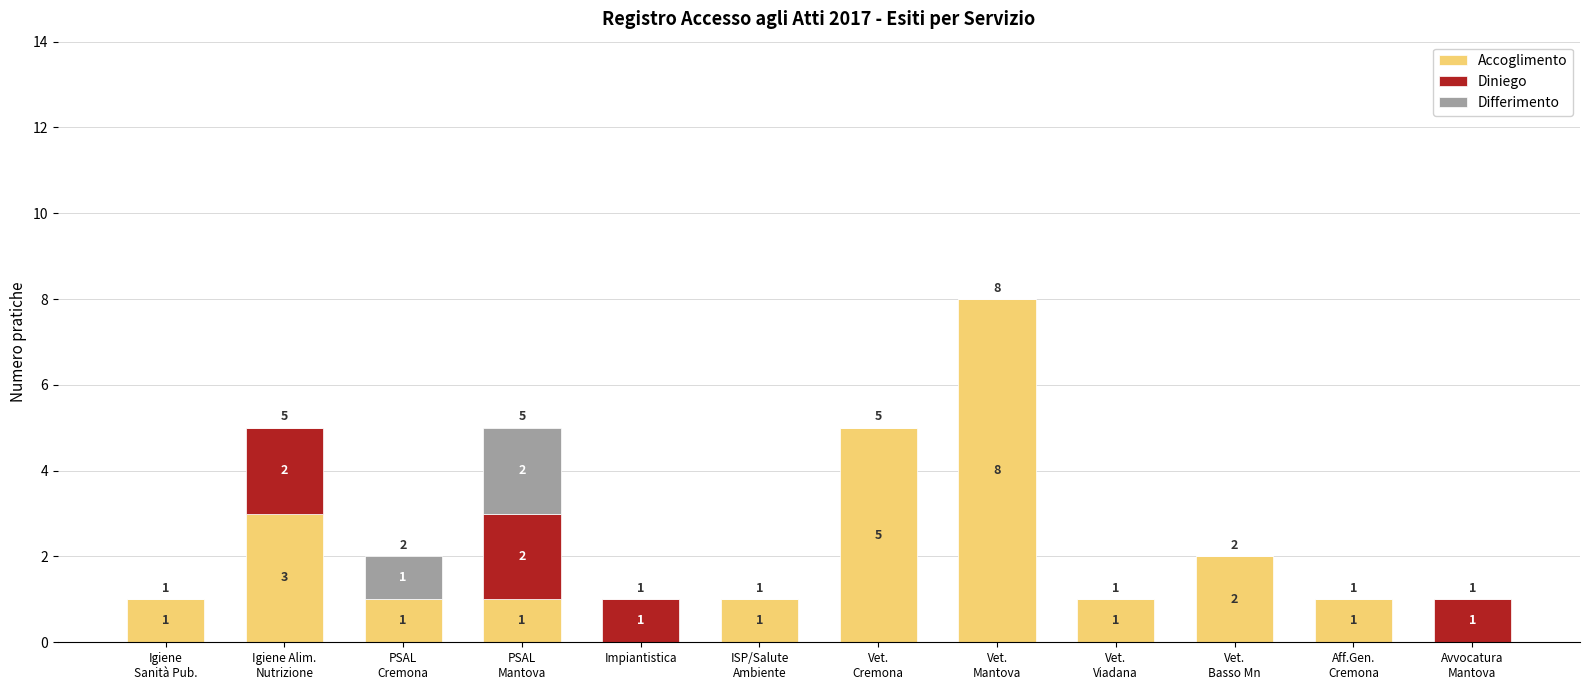

How many Accoglimento values are between 1 and 3?

8